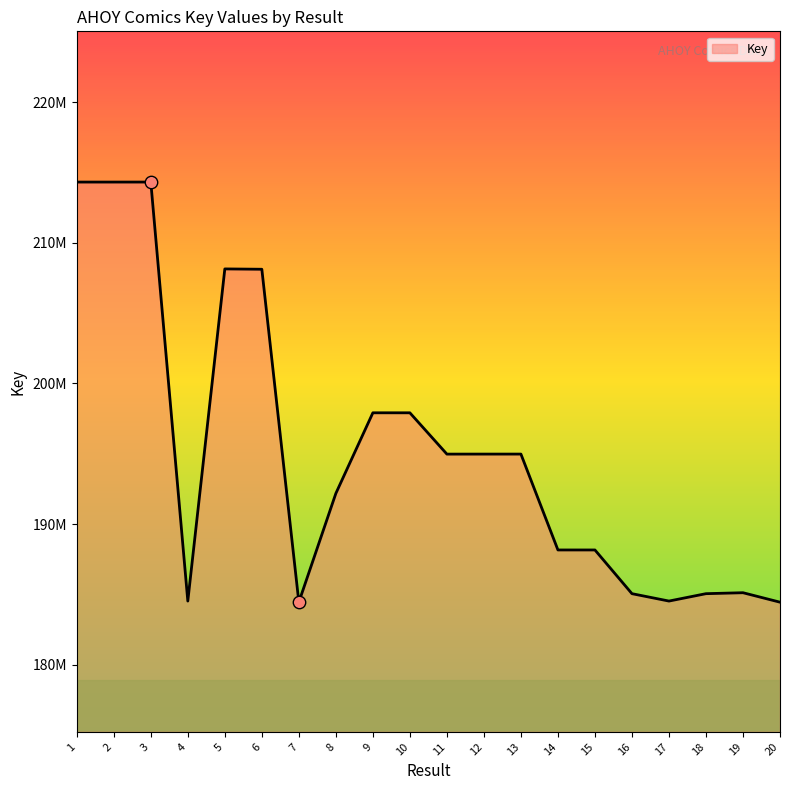

What is the change in value from 12 to 19?

-9856018